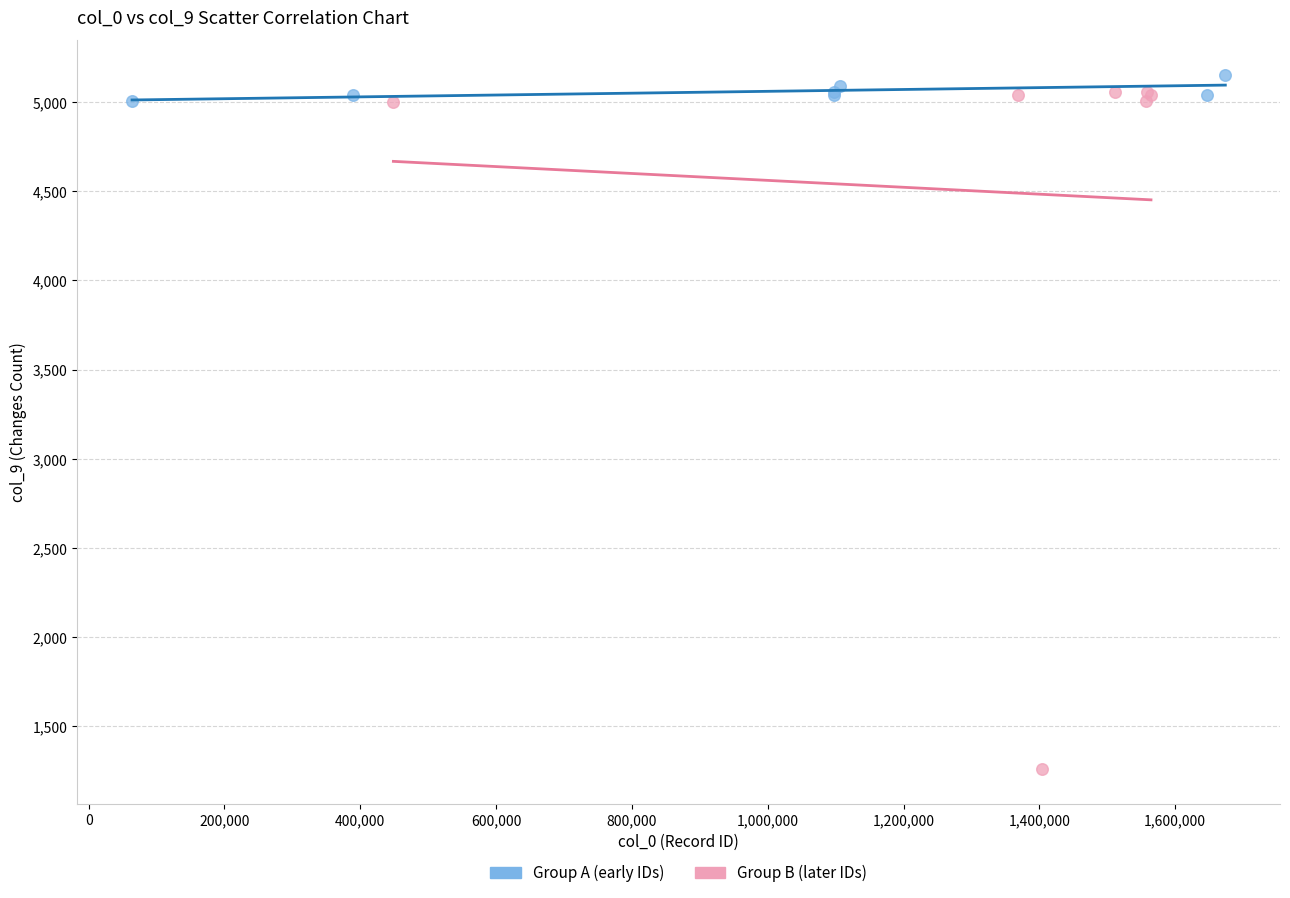

Which series contains the lowest Y value?

Group B (later IDs)